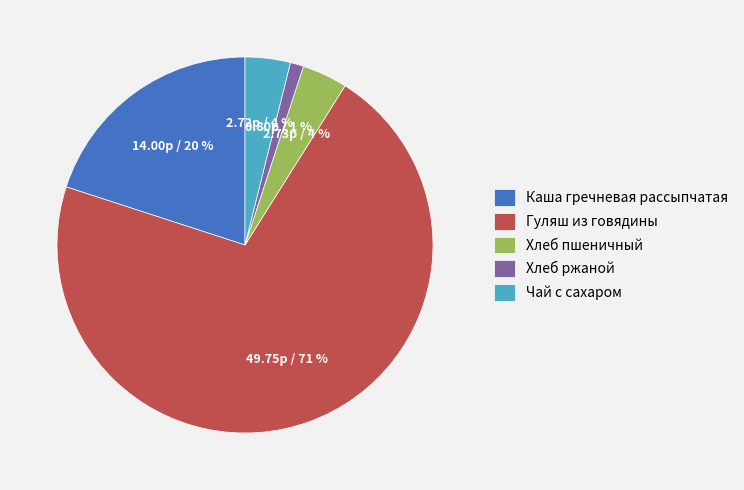

Combined, do Хлеб пшеничный and Чай с сахаром account for over 50%?

No